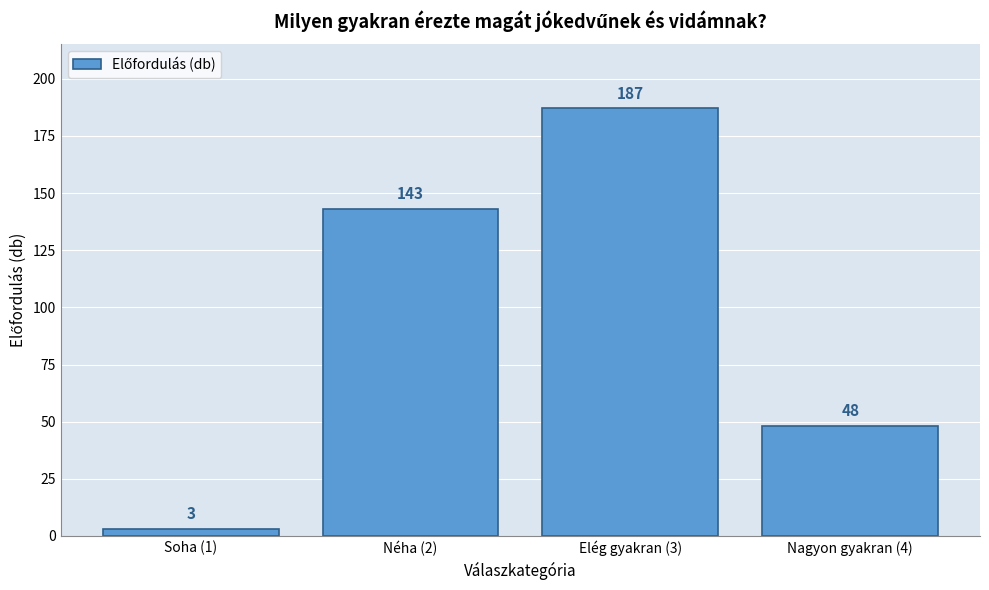

Reading left to right, extract all data points from this chart.

3	143	187	48